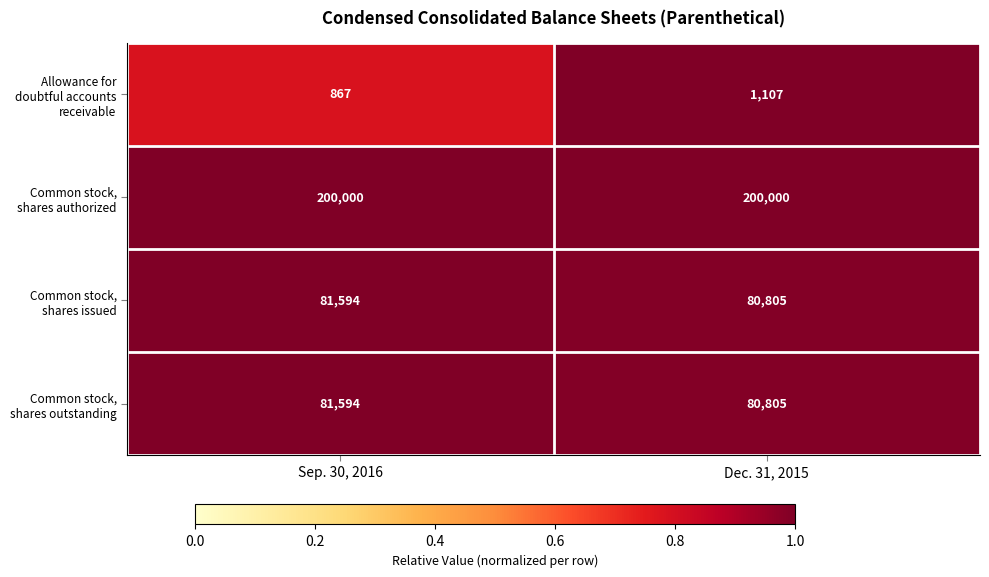

The Common stock, shares issued series shows 106857 at Sep. 30, 2016. True or false?

False